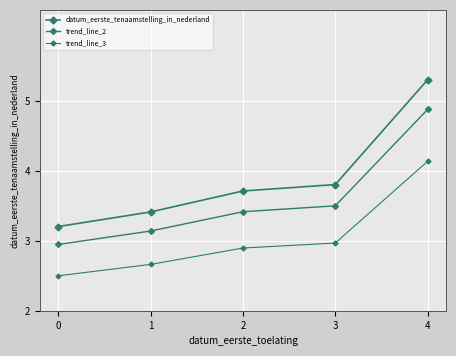

How many categories are shown in the chart?

5